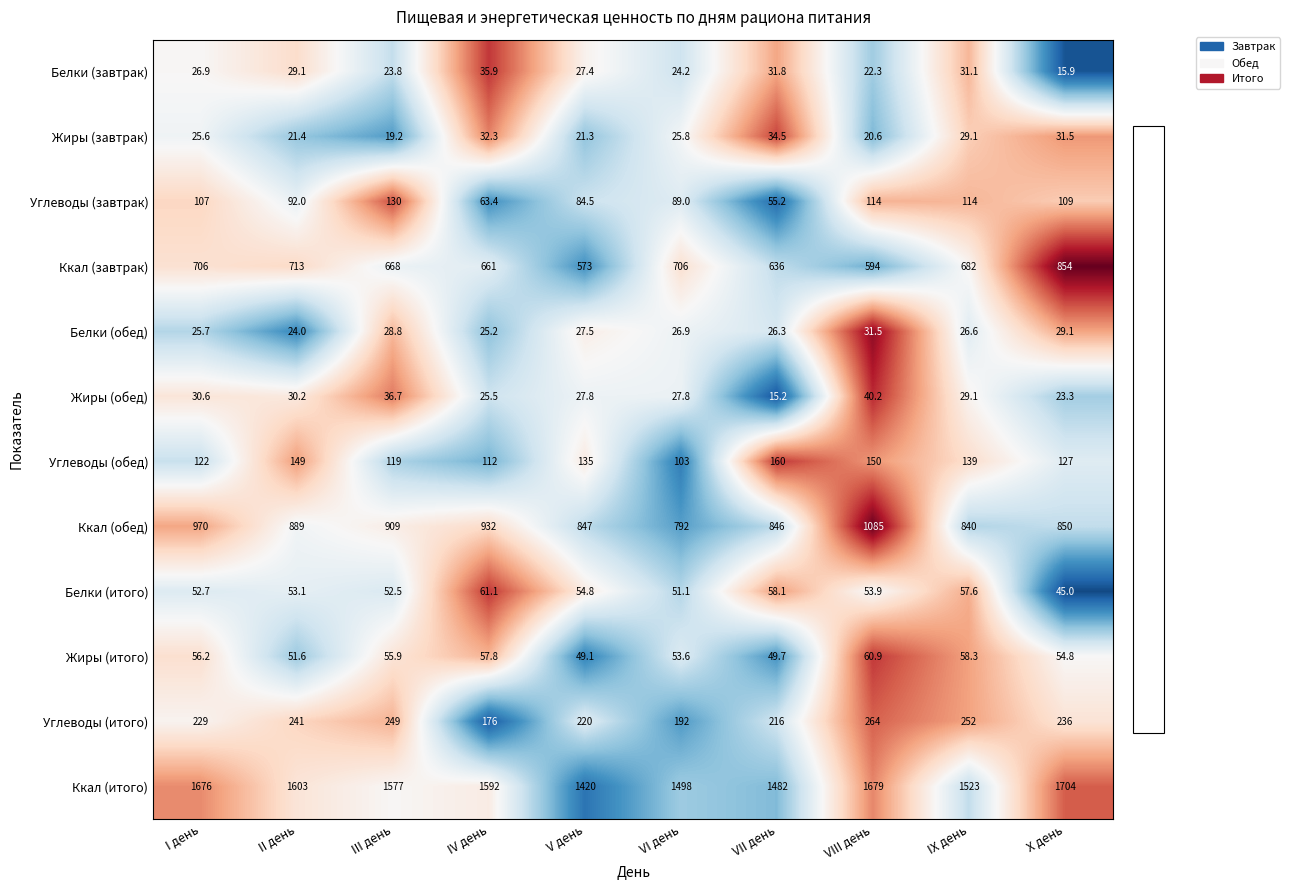

Is the value of Углеводы (итого) at X день greater than the value of Жиры (обед) at VI день?

Yes